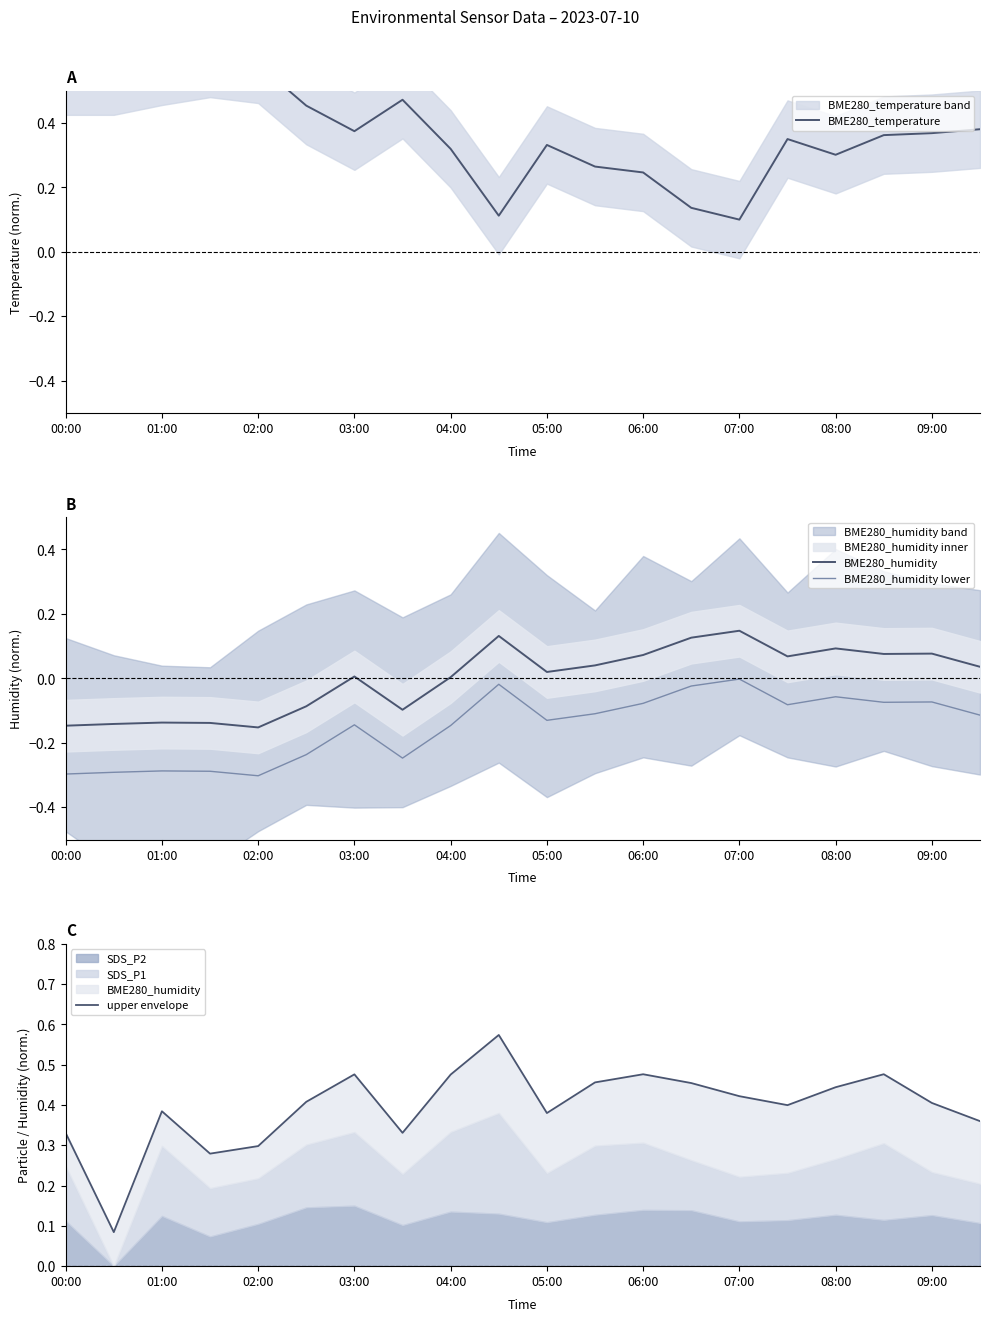

Reading left to right, extract all data points from this chart.

BME280_temperature: 0.5	0.5	0.6	0.6	0.6	0.5	0.4	0.5	0.3	0.1	0.3	0.3	0.2	0.1	0.1	0.3	0.3	0.4	0.4	0.4
BME280_humidity: -0.1	-0.1	-0.1	-0.1	-0.2	-0.1	0.0	-0.1	0.0	0.1	0.0	0.0	0.1	0.1	0.1	0.1	0.1	0.1	0.1	0.0
BME280_humidity lower: -0.3	-0.3	-0.3	-0.3	-0.3	-0.2	-0.1	-0.2	-0.1	-0.0	-0.1	-0.1	-0.1	-0.0	-0.0	-0.1	-0.1	-0.1	-0.1	-0.1
upper envelope: 0.3	0.1	0.4	0.3	0.3	0.4	0.5	0.3	0.5	0.6	0.4	0.5	0.5	0.5	0.4	0.4	0.4	0.5	0.4	0.4